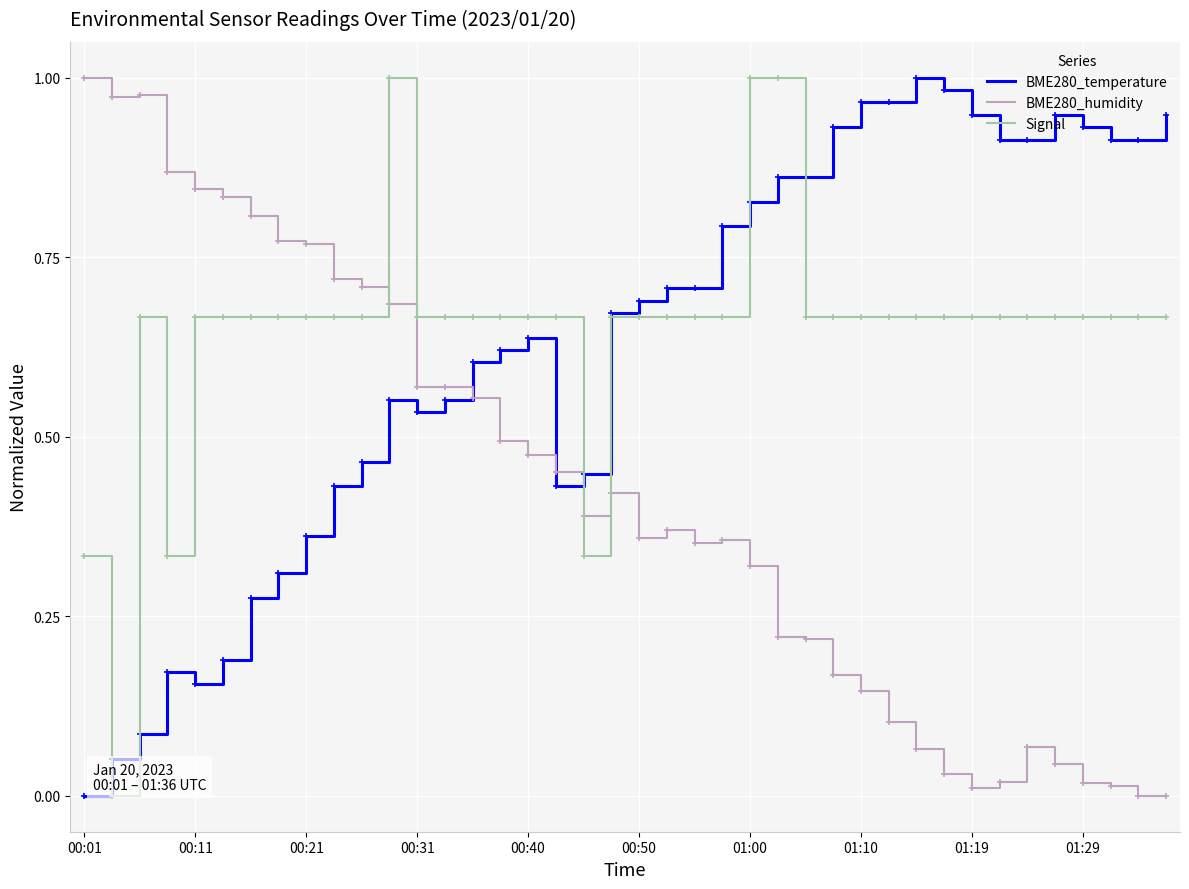

How many intersections are there between Signal and BME280_humidity?

3